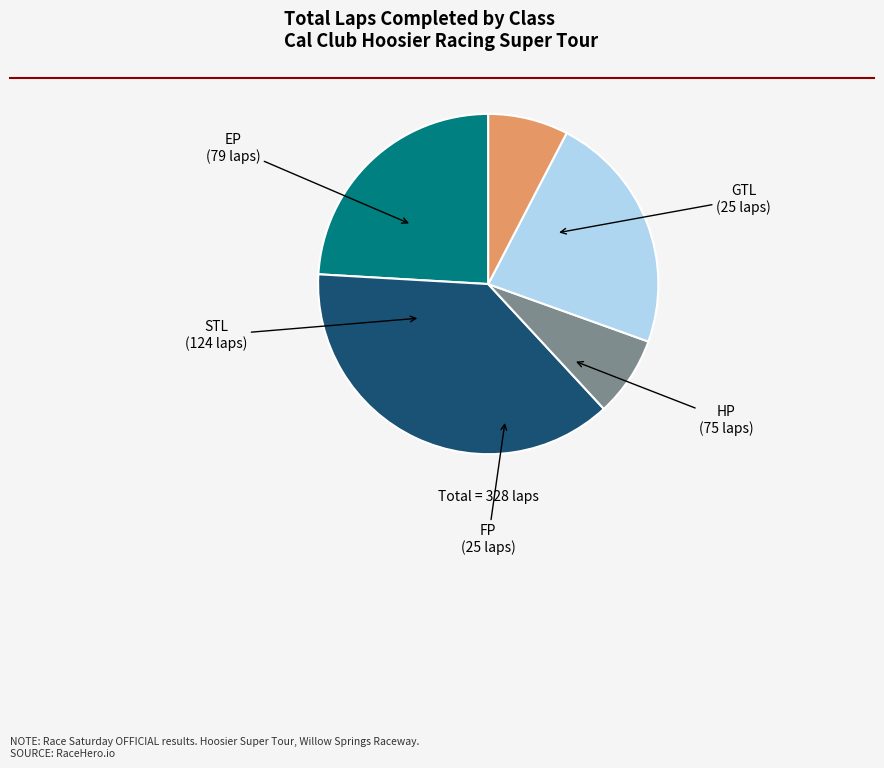

Between HP and EP, which is larger?

EP